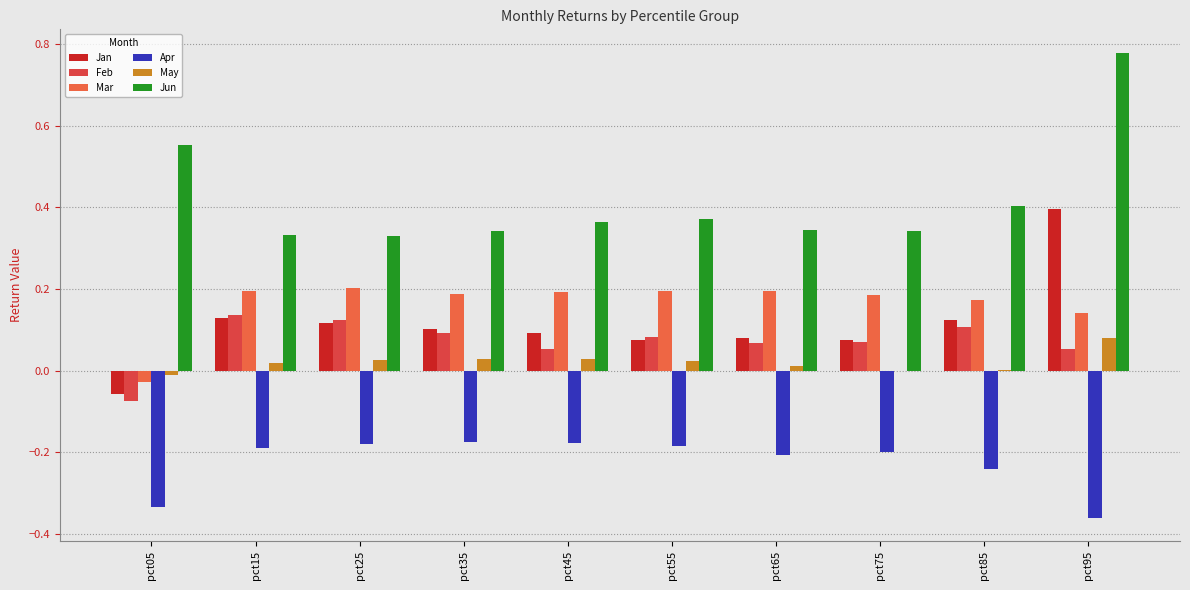

What is the difference between the maximum and minimum values in the May series?

0.1